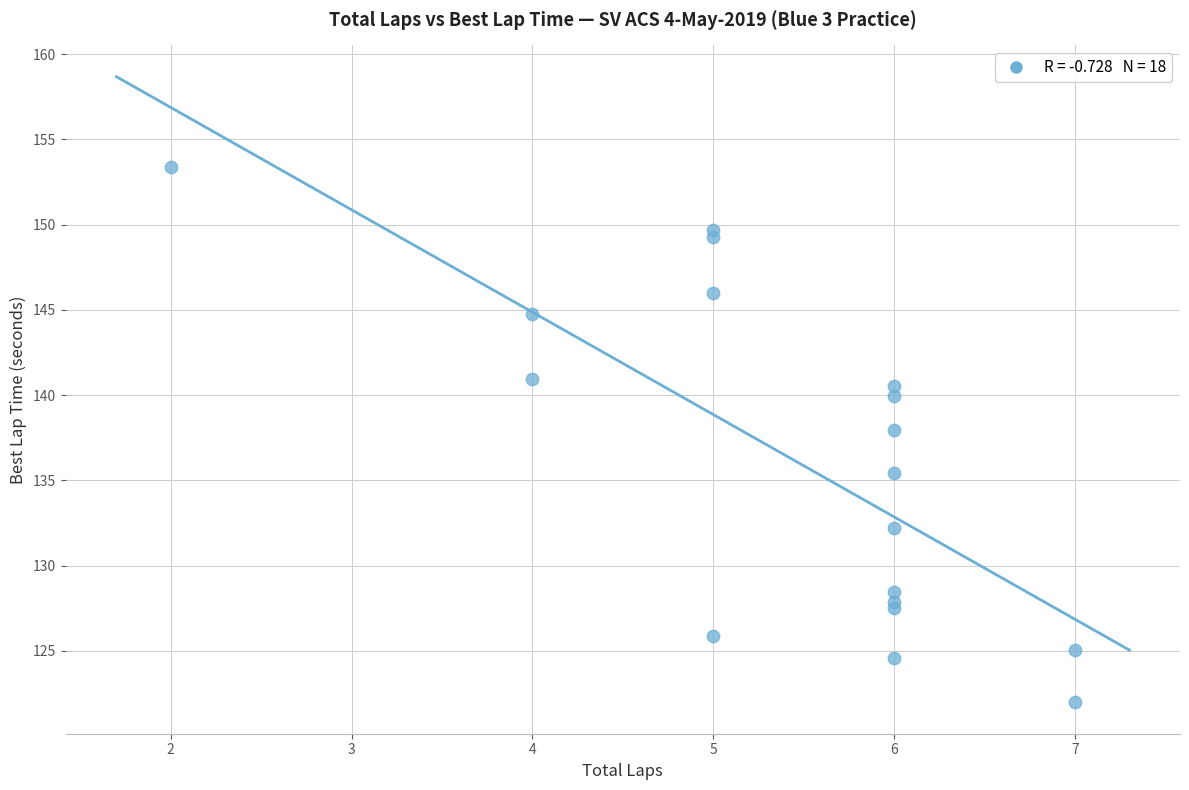

What Y value in the scatter plot is closest to 137?

138.0